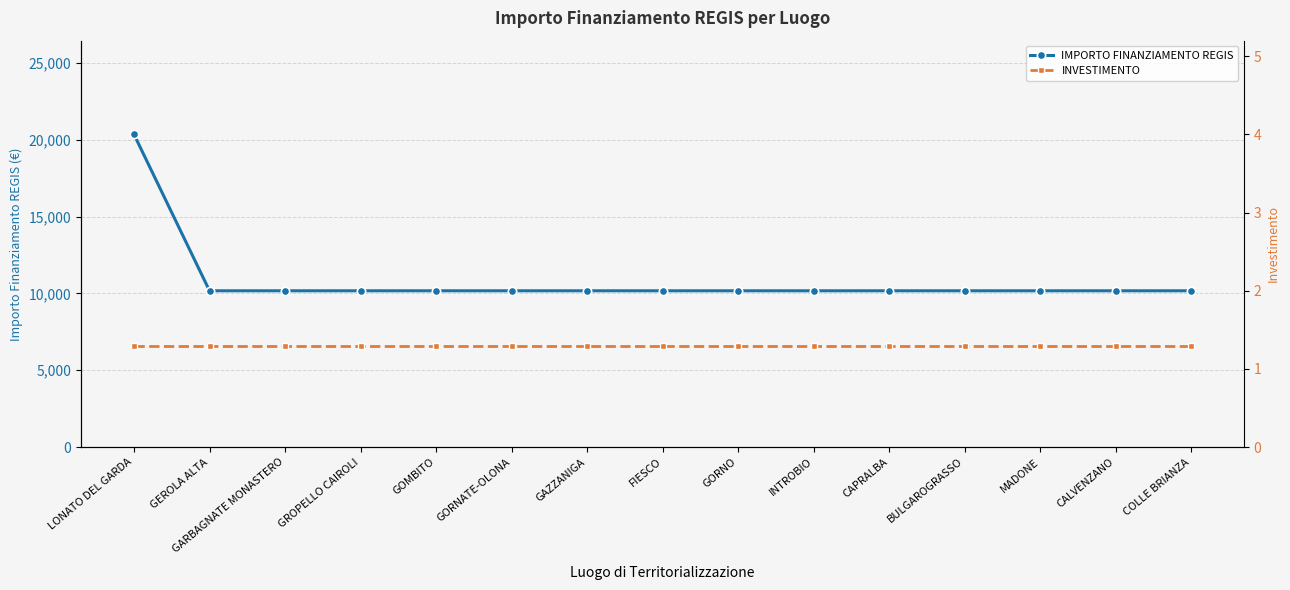

What is the sum of the IMPORTO FINANZIAMENTO REGIS values at LONATO DEL GARDA and FIESCO?

30516